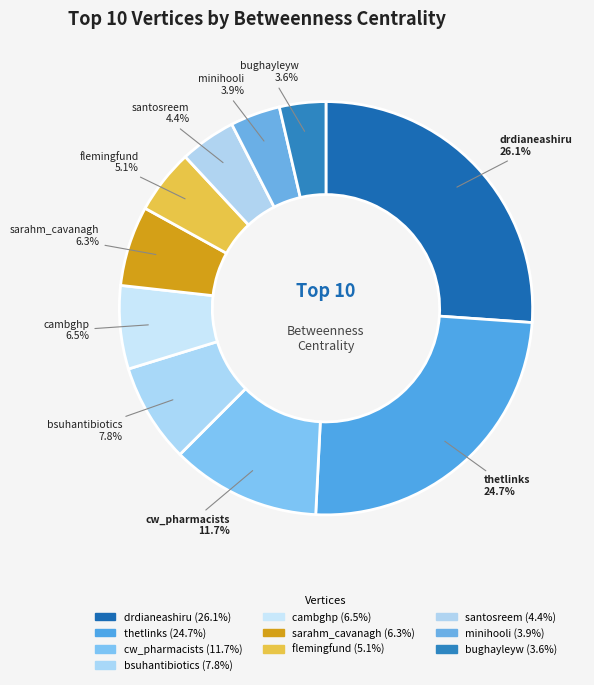

The cw_pharmacists slice represents 22% of the pie. True or false?

False